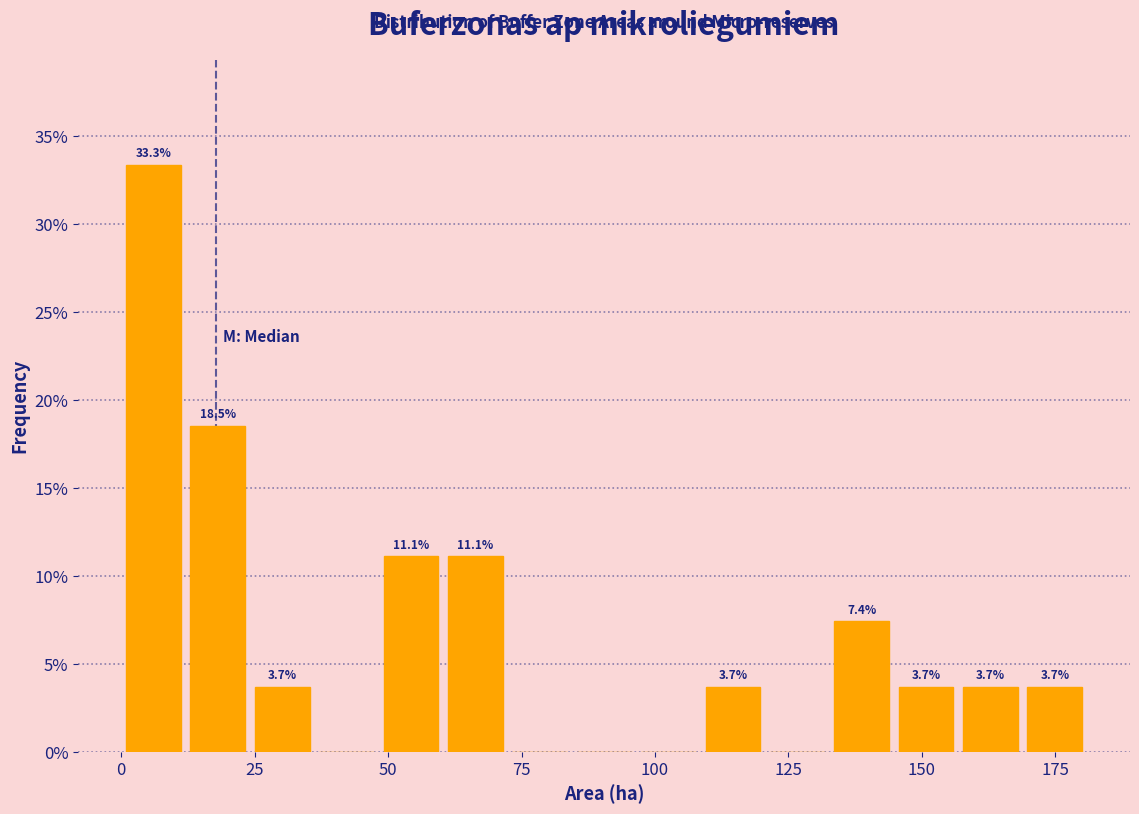

Read against the x-axis, roughly where is the centre of the tallest bar?

5